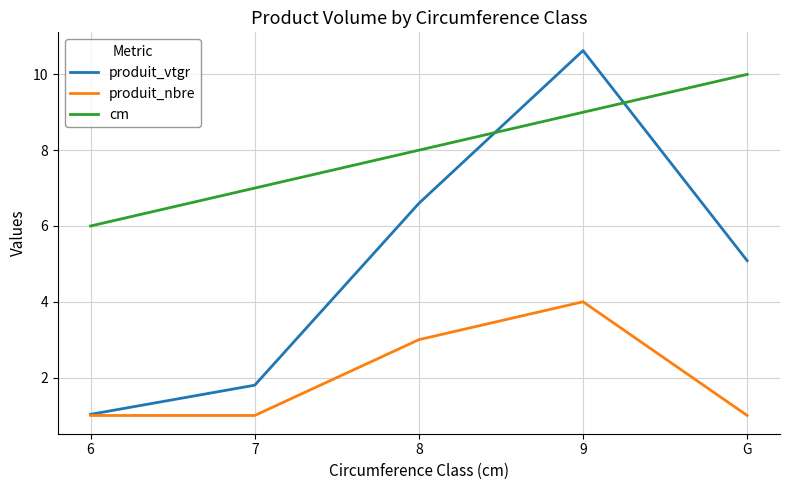

Which series has the widest spread of values?

produit_vtgr